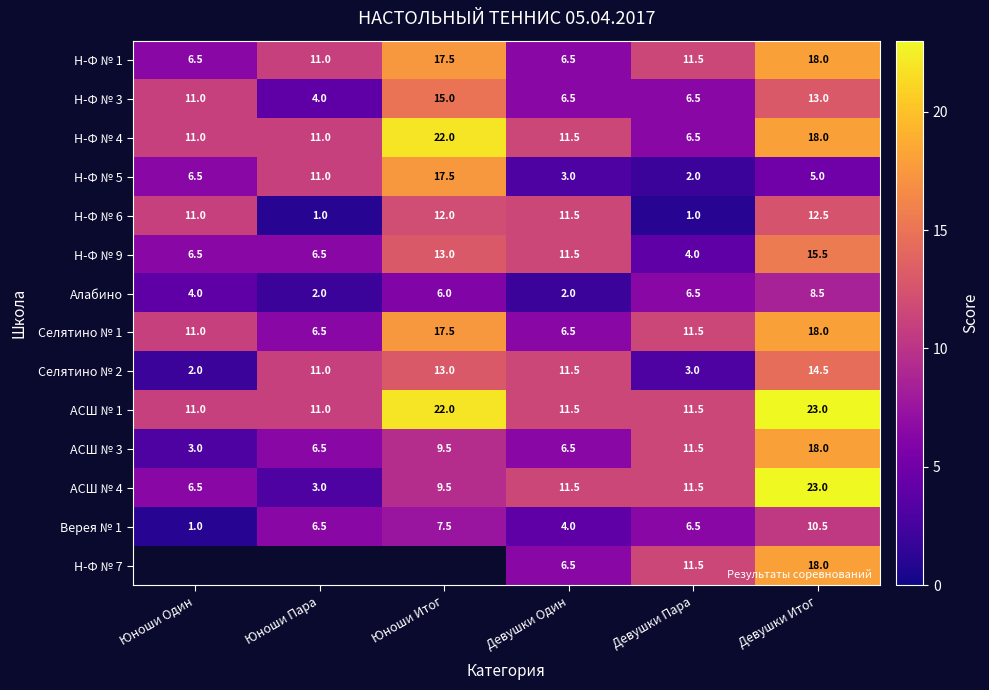

What is the spread (max minus min) of values at Девушки Итог?

18.0